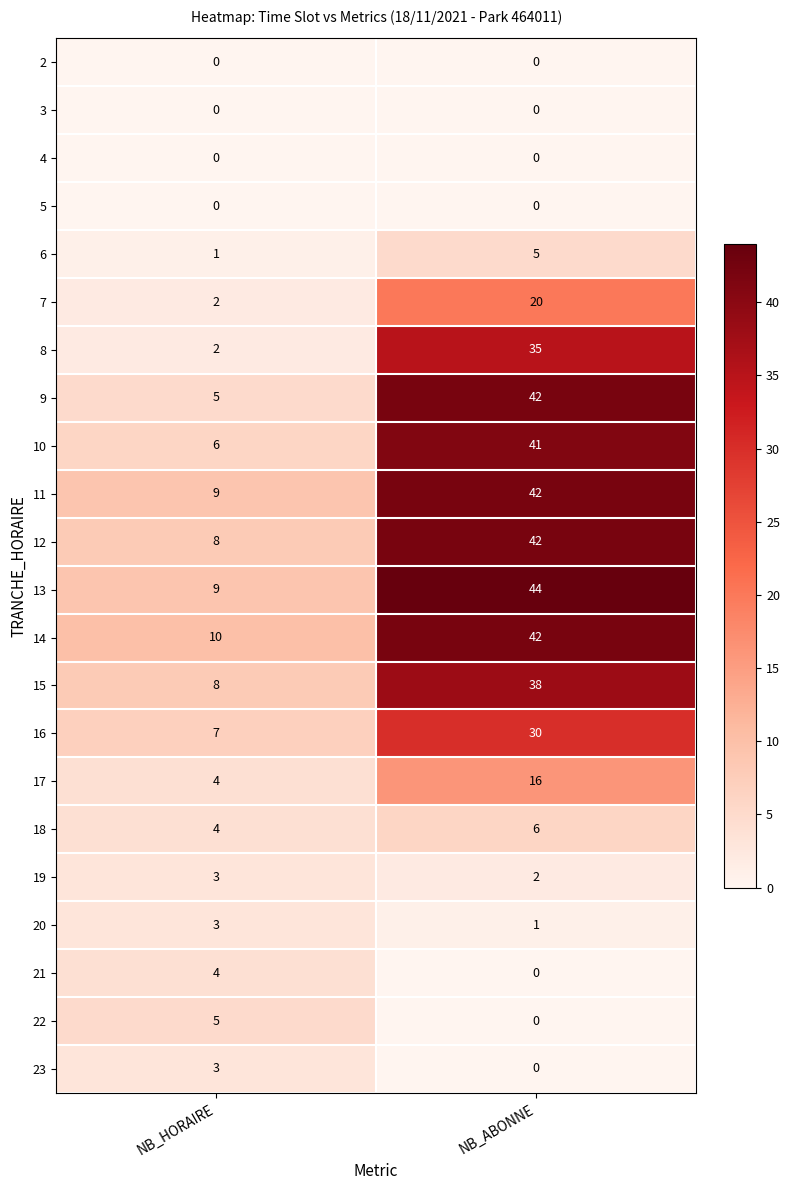

Which series has the largest total across all categories?

13